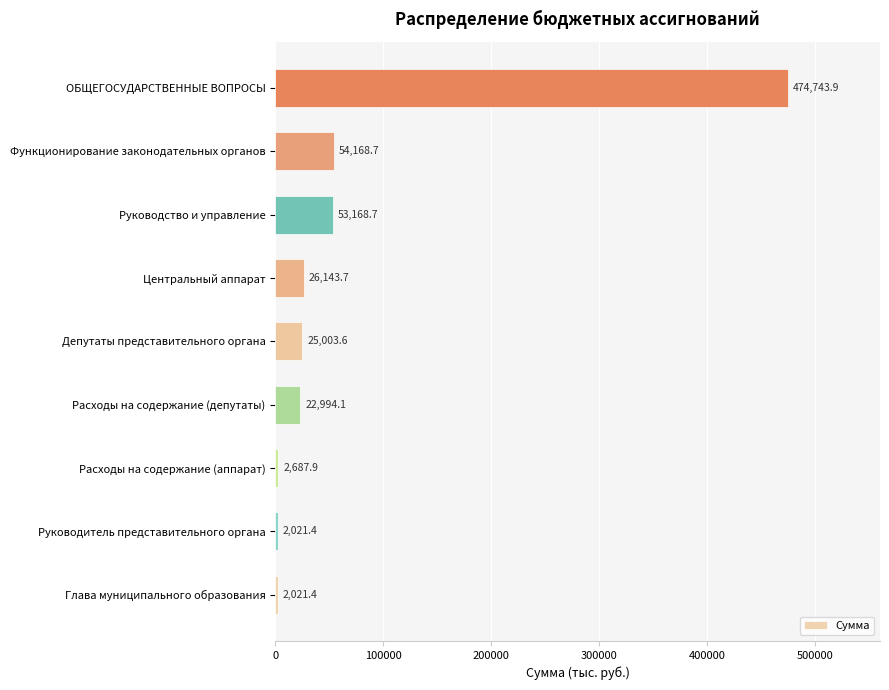

How many data points does each series have?

9